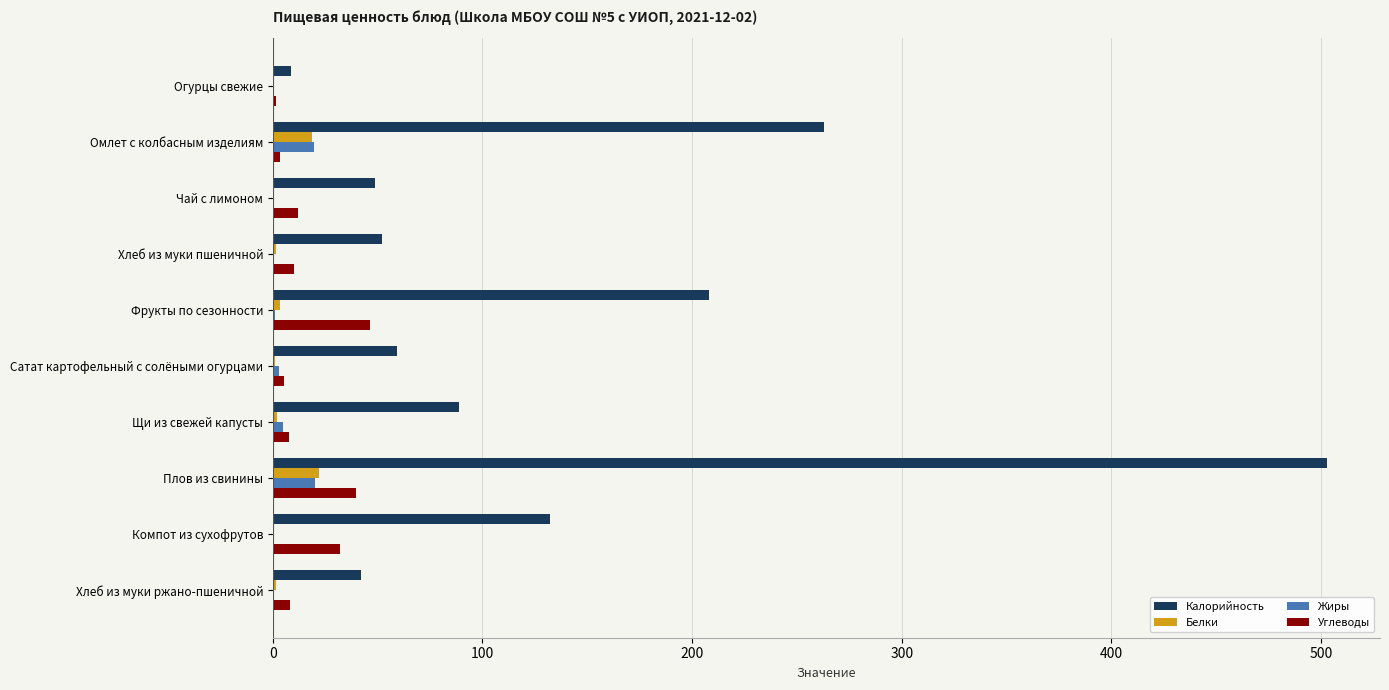

Which series has the widest spread of values?

Калорийность